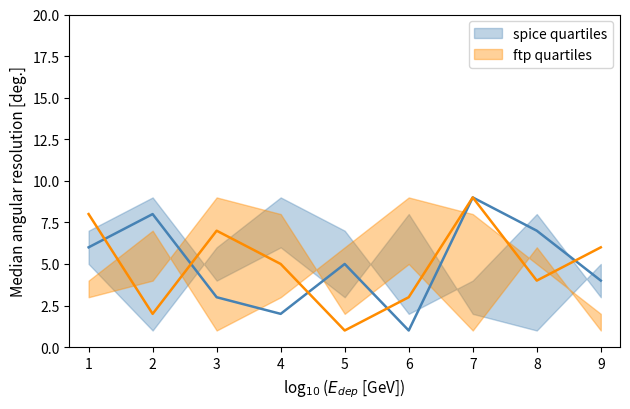

Which series has the largest total across all categories?

col_2